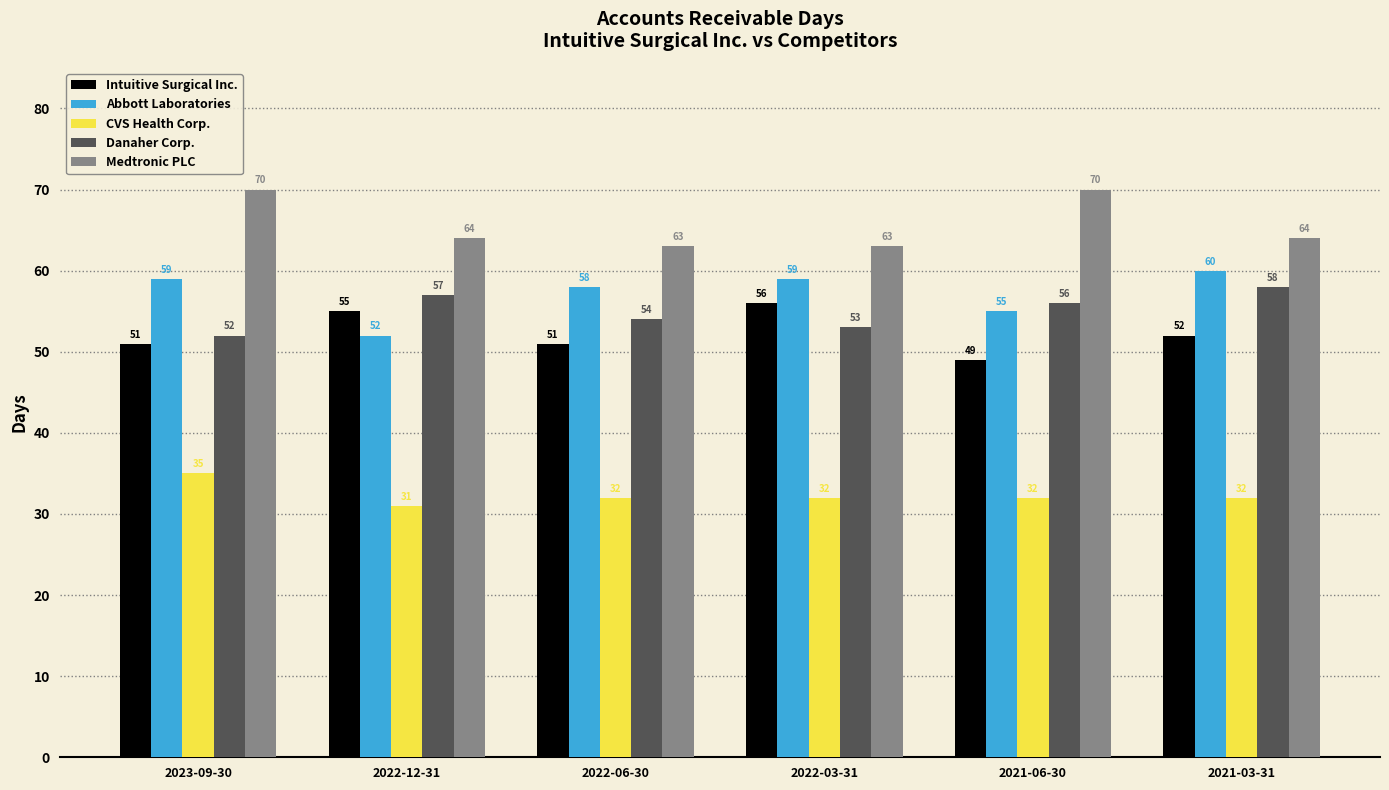

Rank the series at 2021-03-31 from highest to lowest value.

Medtronic PLC, Abbott Laboratories, Danaher Corp., Intuitive Surgical Inc., CVS Health Corp.